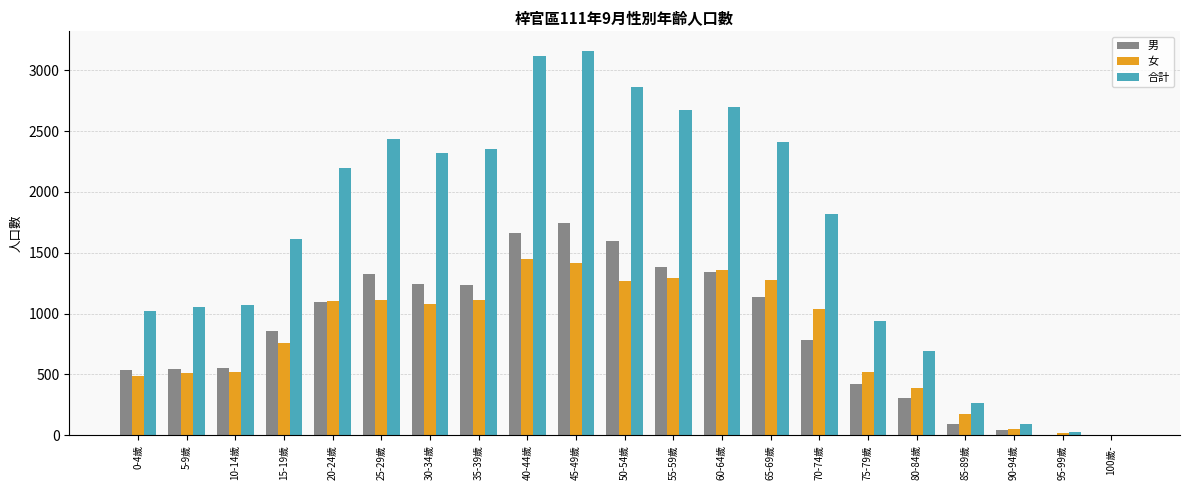

Are the bars grouped side by side (vs. stacked)?

Yes